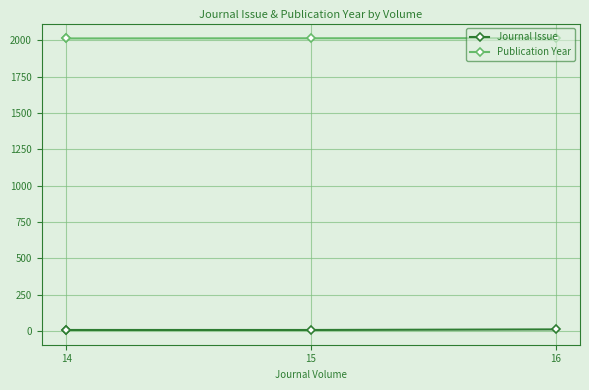

Rank the series at 14 from lowest to highest value.

Journal Issue, Publication Year